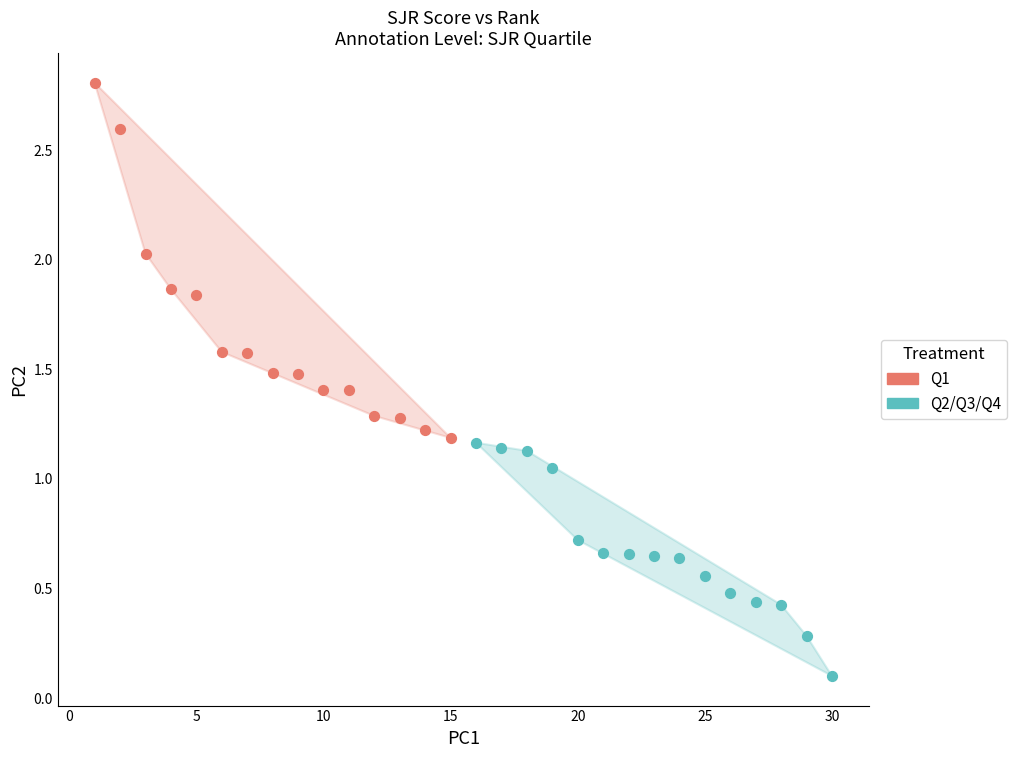

Which series has the largest Y range (max minus min)?

Q1